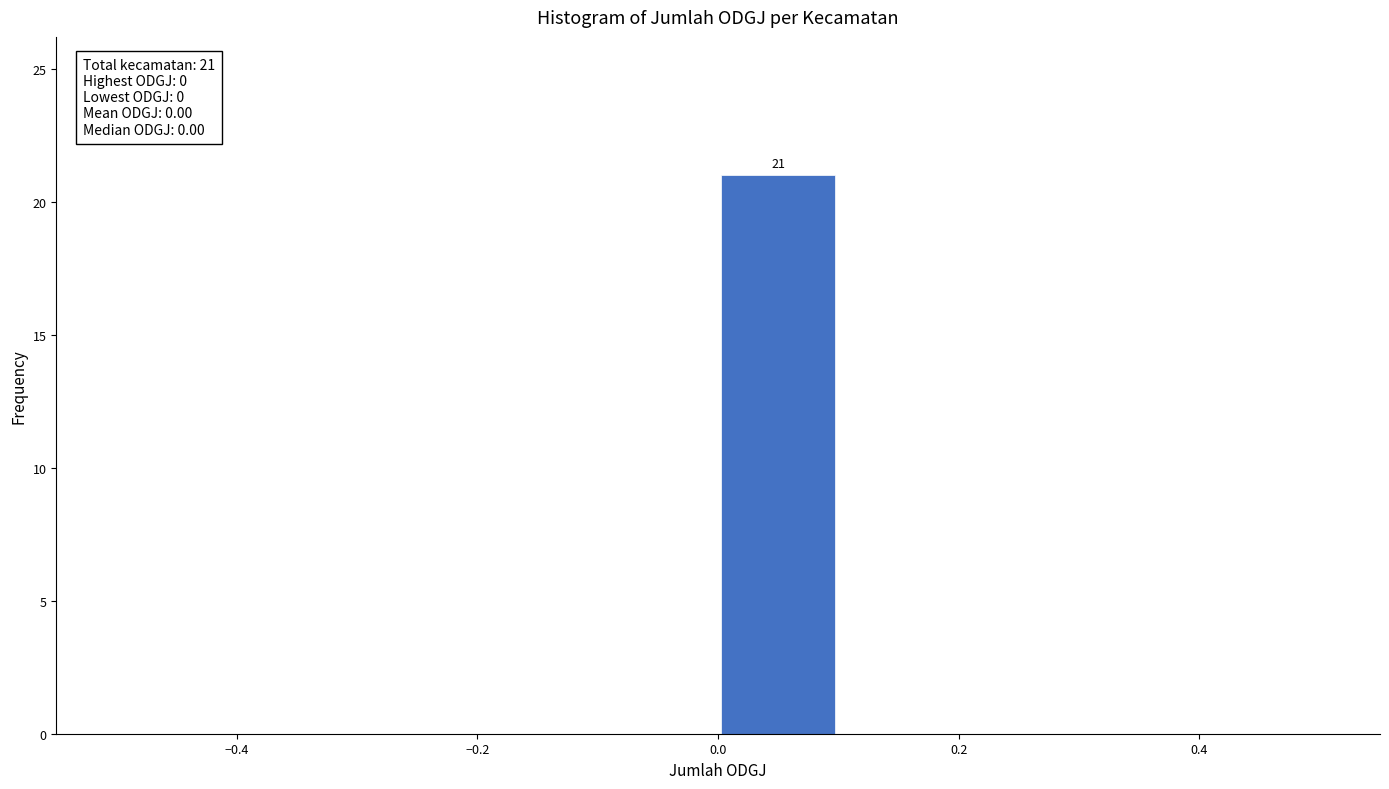

Over which range of the x-axis is the bar tallest?

0.0 to 0.1